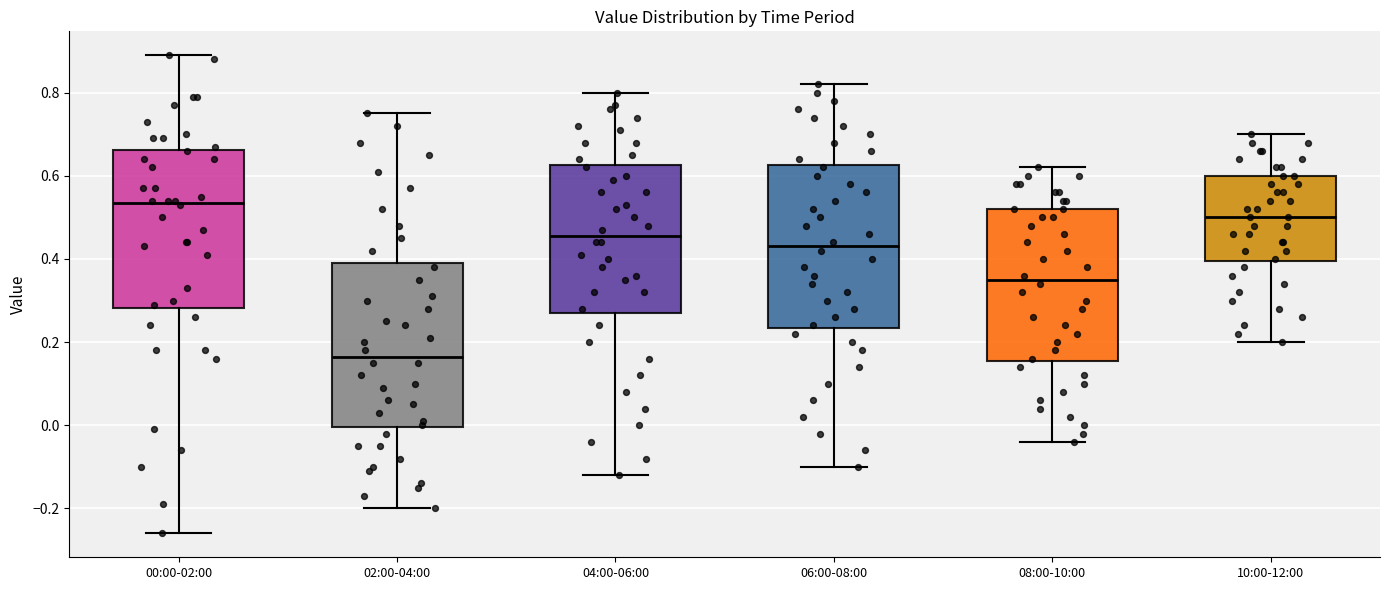

Which box has the highest median line?

00:00-02:00